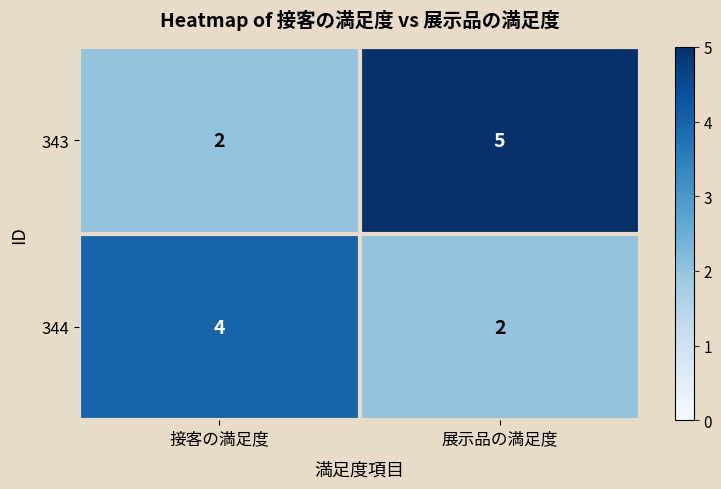

Reading right to left, transcribe all the data shown in this chart.

343: 展示品の満足度=5	接客の満足度=2
344: 展示品の満足度=2	接客の満足度=4